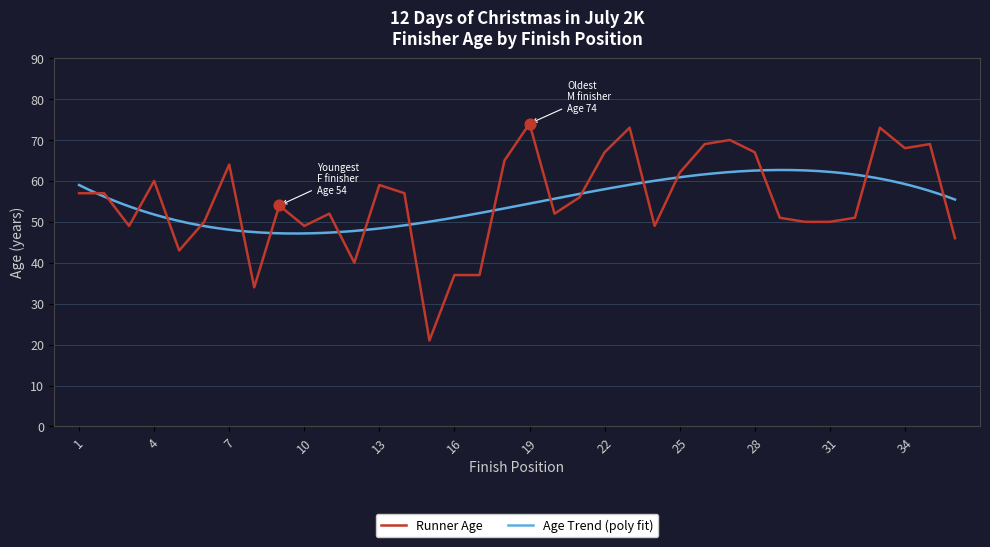

What is the change in value from 25 to 30?

-12